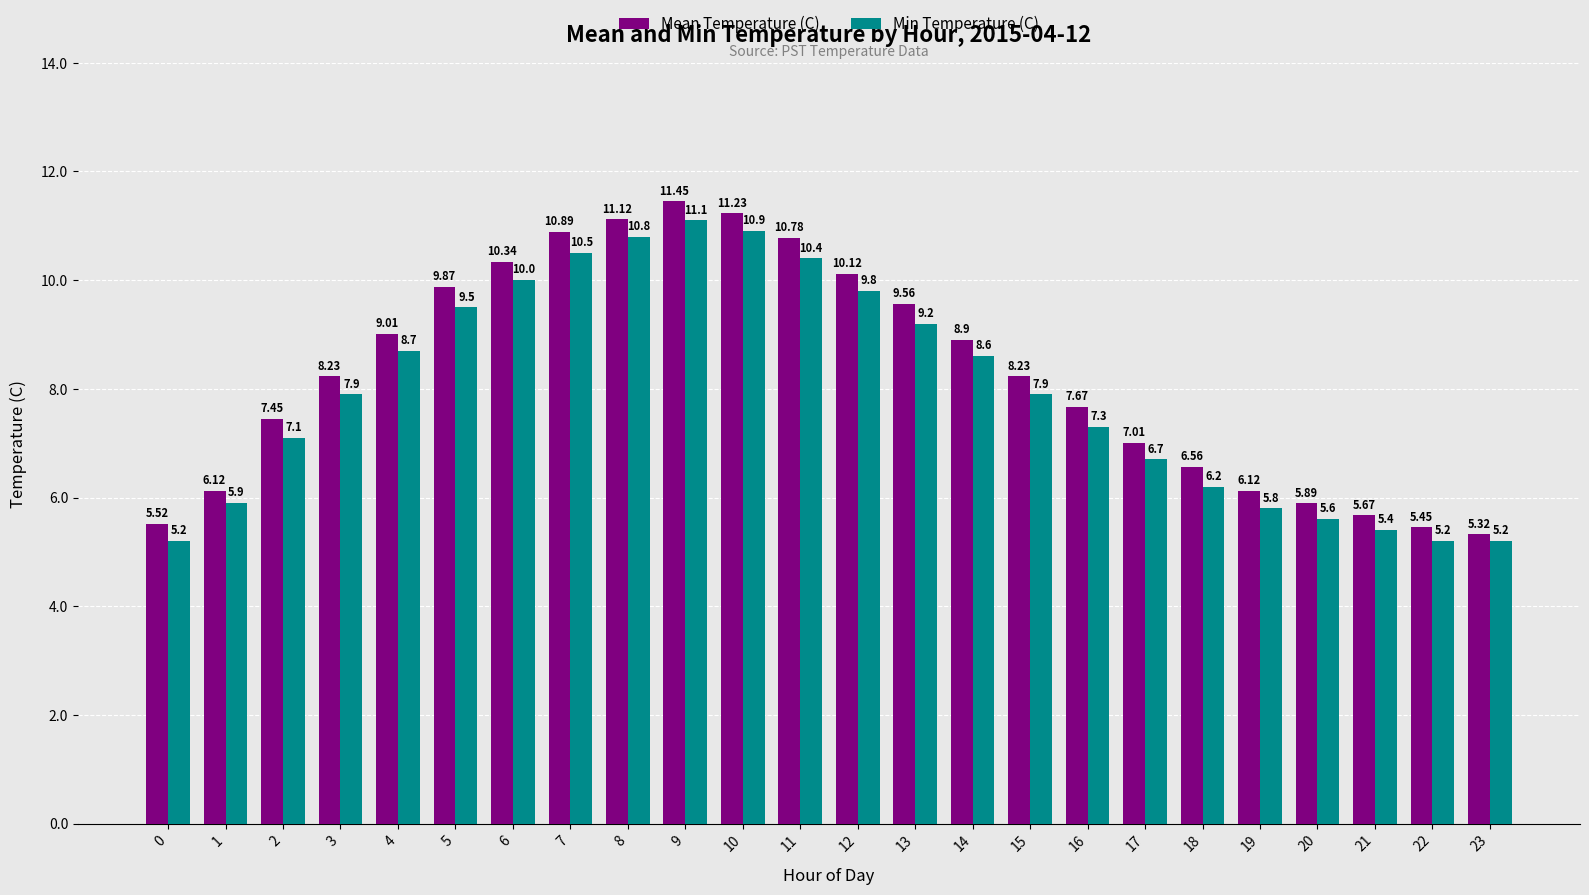

What is the approximate value of Min Temperature (C) at 5?

9.5